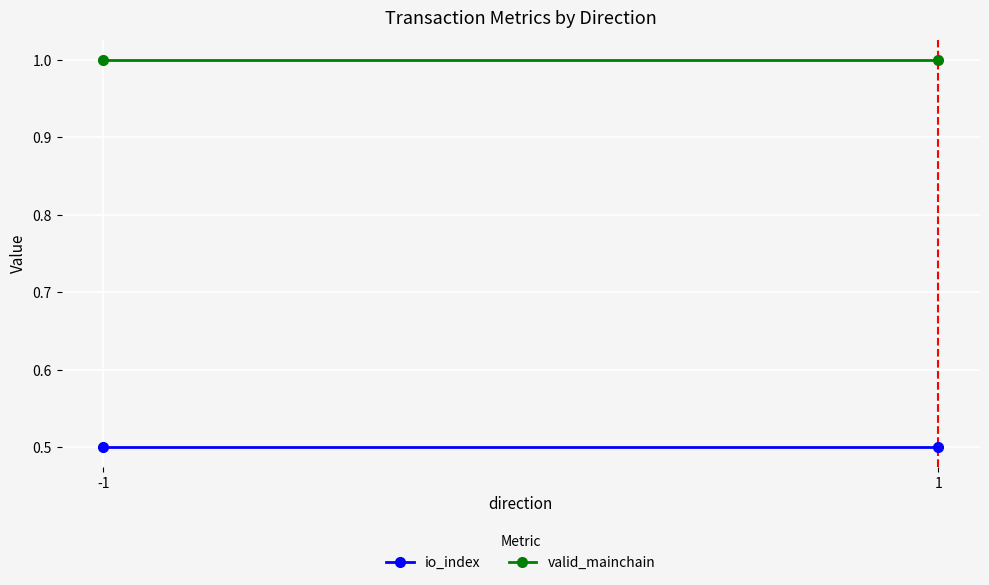

At -1, list the series in order from largest to smallest.

valid_mainchain, io_index